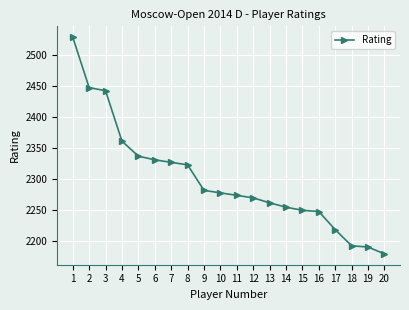

Reading right to left, what are all the values shown in this chart?

20=2180	19=2191	18=2193	17=2219	16=2248	15=2250	14=2255	13=2262	12=2270	11=2274	10=2278	9=2282	8=2323	7=2327	6=2331	5=2337	4=2361	3=2442	2=2447	1=2528